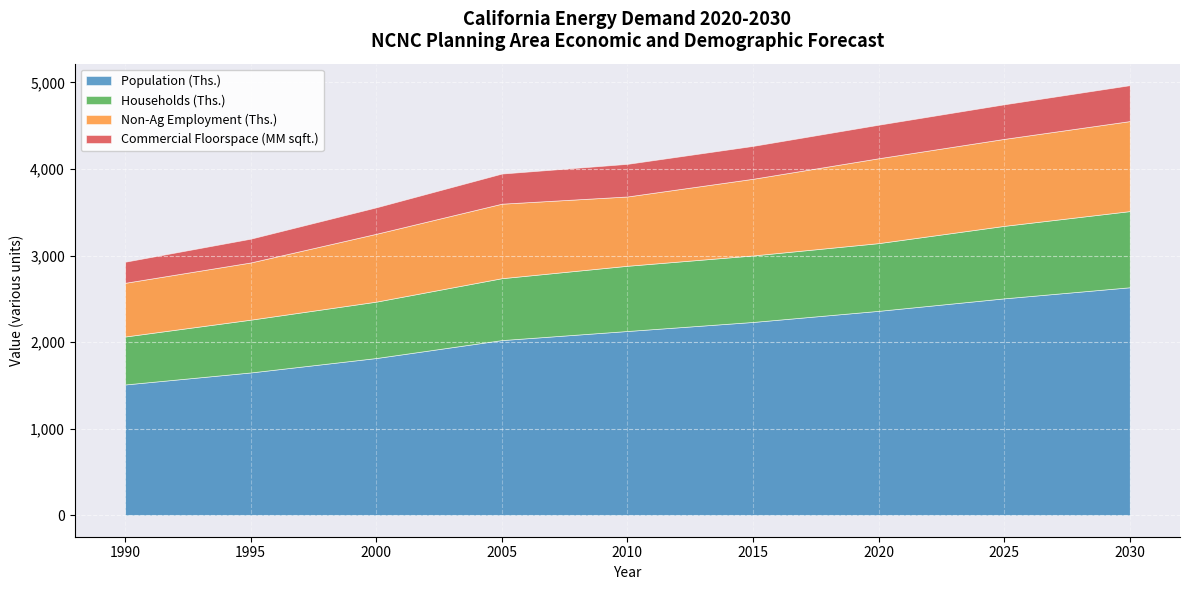

True or false: Commercial Floorspace (MM sqft.) and Households (Ths.) intersect in this chart.

False